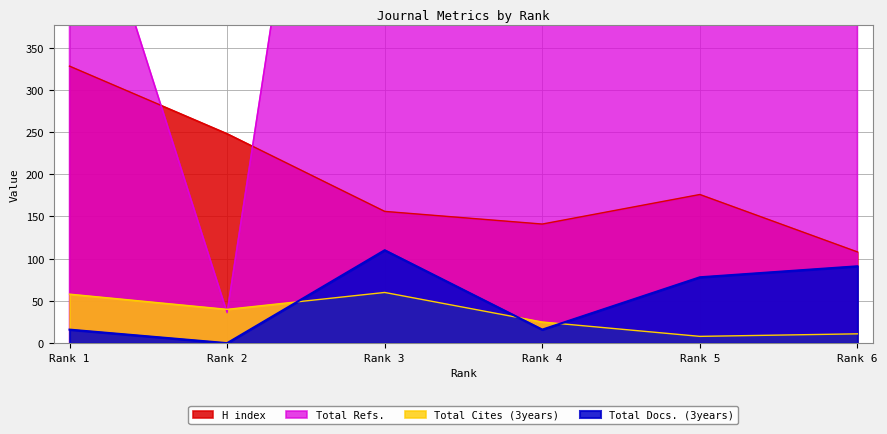

True or false: H index and Total Cites (3years) intersect in this chart.

False